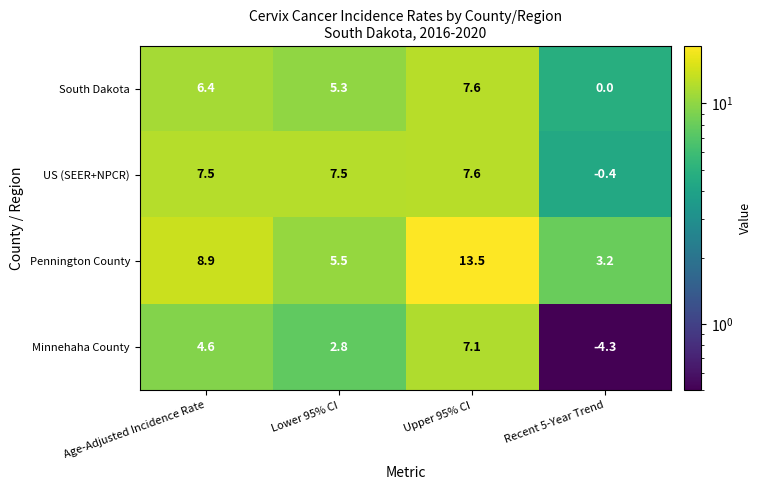

Reading left to right, what are all the values shown in this chart?

South Dakota: Age-Adjusted Incidence Rate=6.4	Lower 95% CI=5.3	Upper 95% CI=7.6	Recent 5-Year Trend=0.0
US (SEER+NPCR): Age-Adjusted Incidence Rate=7.5	Lower 95% CI=7.5	Upper 95% CI=7.6	Recent 5-Year Trend=-0.4
Pennington County: Age-Adjusted Incidence Rate=8.9	Lower 95% CI=5.5	Upper 95% CI=13.5	Recent 5-Year Trend=3.2
Minnehaha County: Age-Adjusted Incidence Rate=4.6	Lower 95% CI=2.8	Upper 95% CI=7.1	Recent 5-Year Trend=-4.3